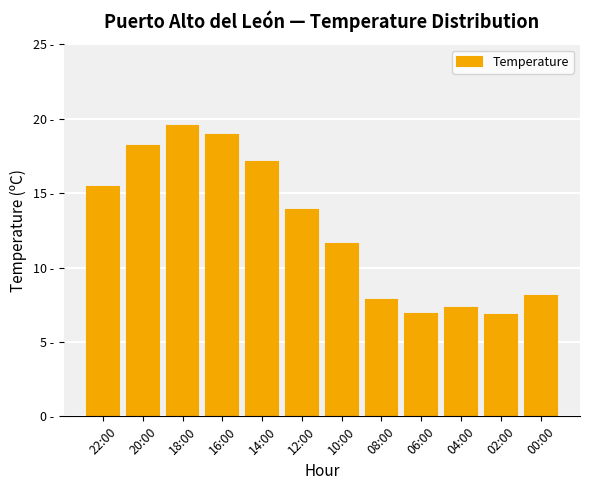

Reading left to right, what are all the values shown in this chart?

22:00=15.4	20:00=18.2	18:00=19.5	16:00=18.9	14:00=17.1	12:00=13.9	10:00=11.6	08:00=7.8	06:00=6.9	04:00=7.3	02:00=6.8	00:00=8.1